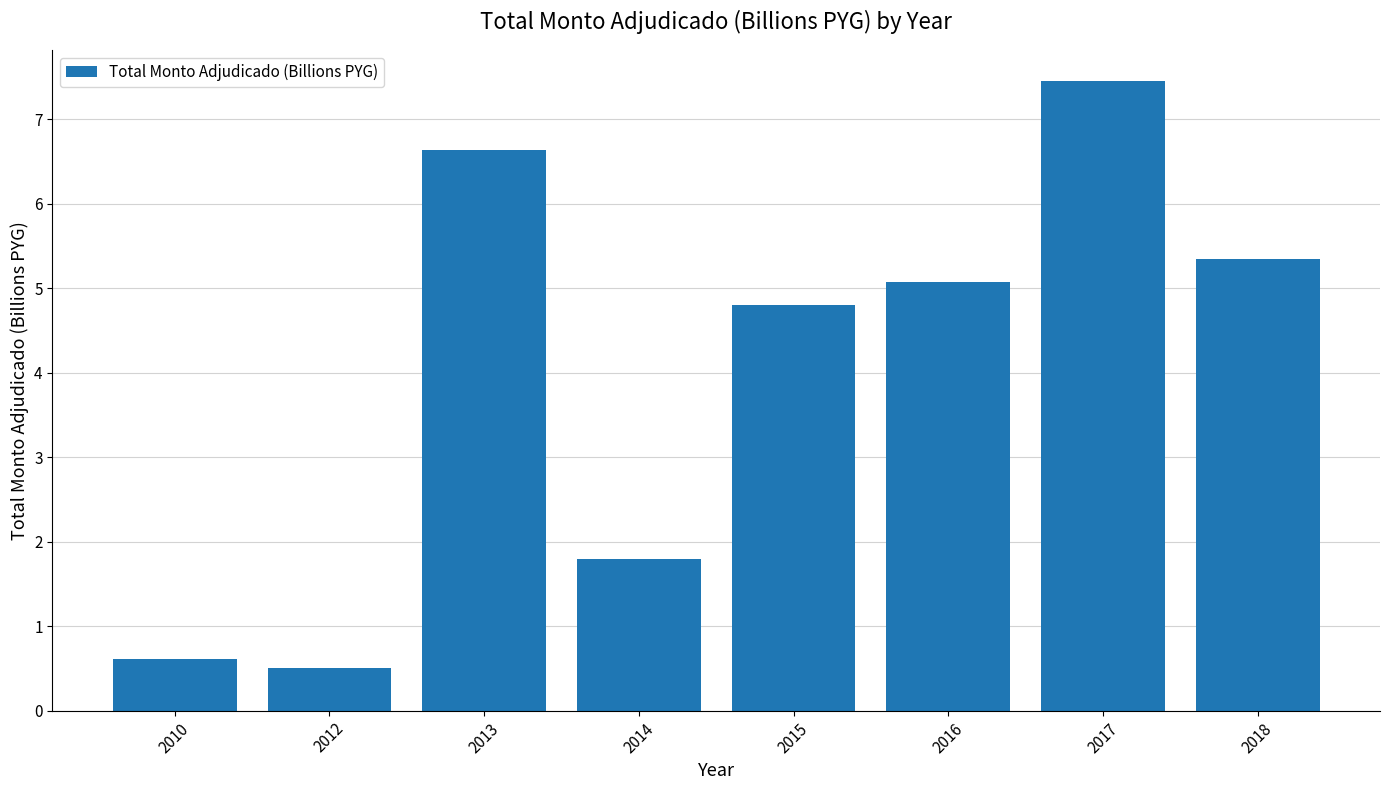

True or false: the data shows 0.6 at 2010.

True